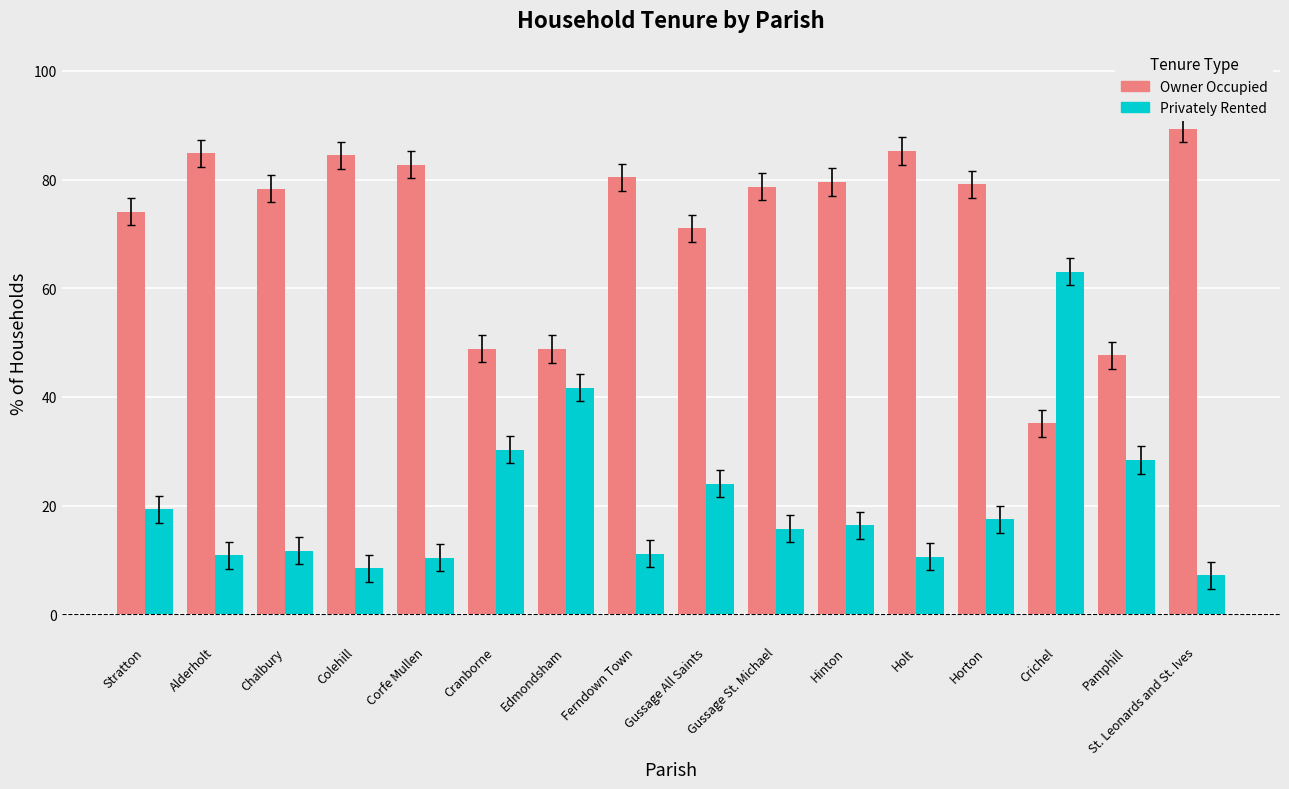

What is the value of the Privately Rented bar at the 2nd from the left?

10.9